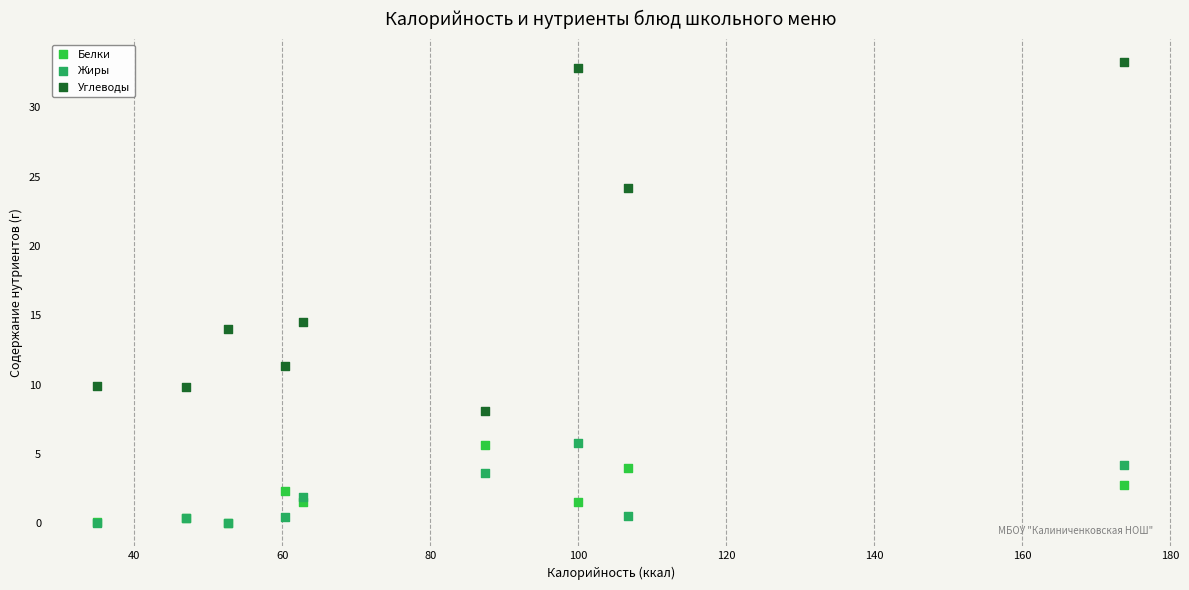

Across all series, what Y value is closest to 16?

14.5